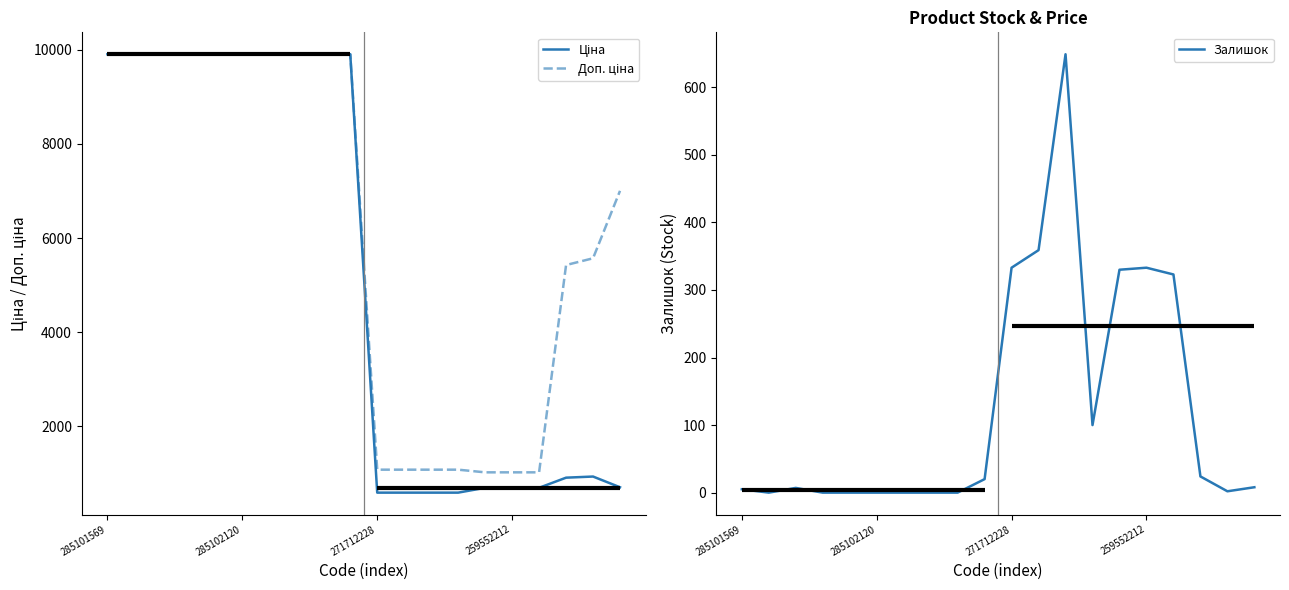

Which series has the widest spread of values?

Ціна